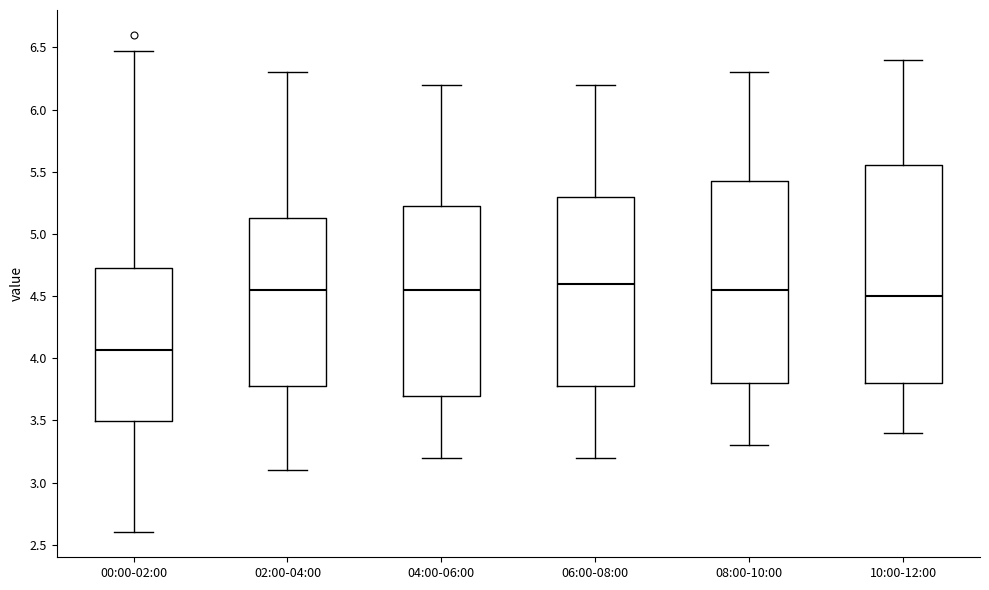

Where is the lower edge of the box for 00:00-02:00 on the y-axis? The values are not printed on the chart, so give them approximately, as read against the axis.

3.50